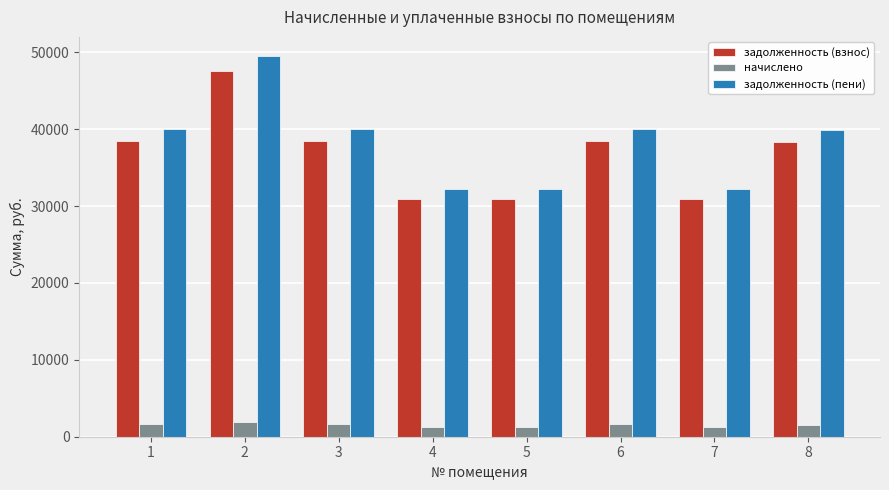

What value does the задолженность (взнос) series have at 1?

38400.4